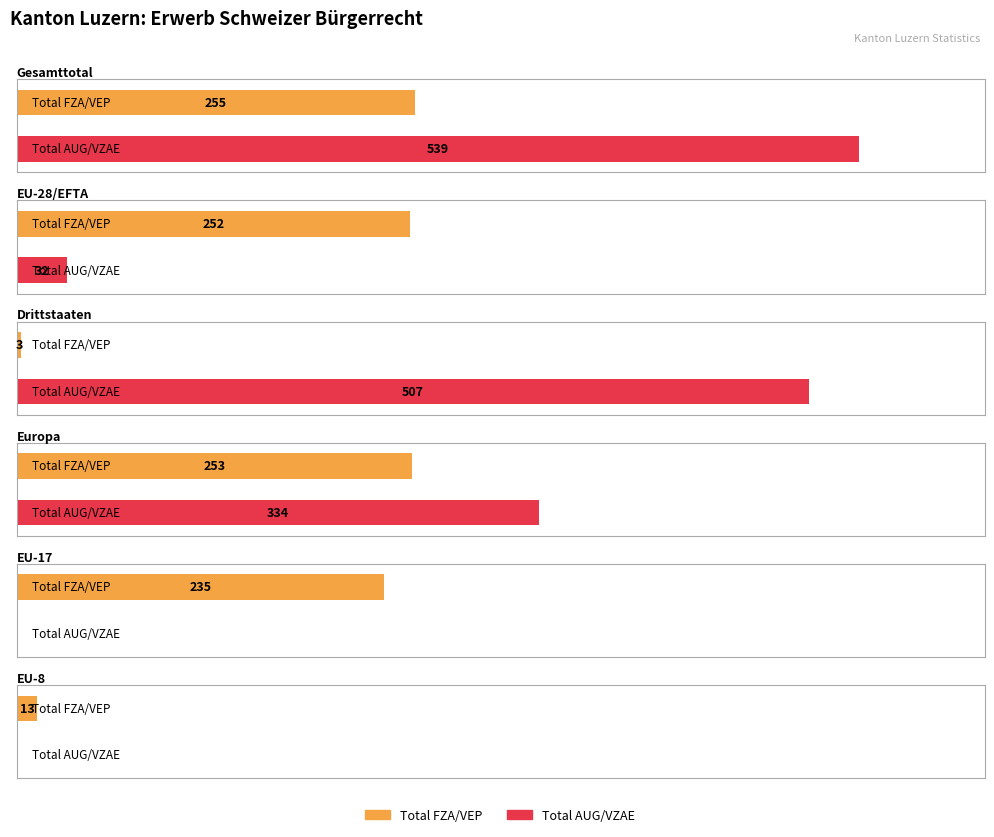

What is the label of the 9th bar from the right?

Drittstaaten